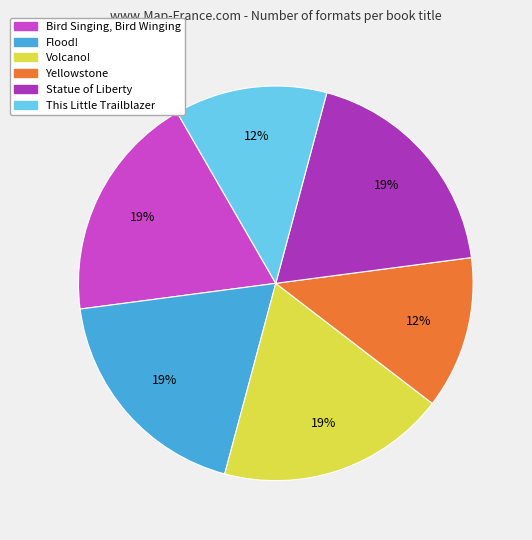

Is it true that Yellowstone is 12% of the pie?

True